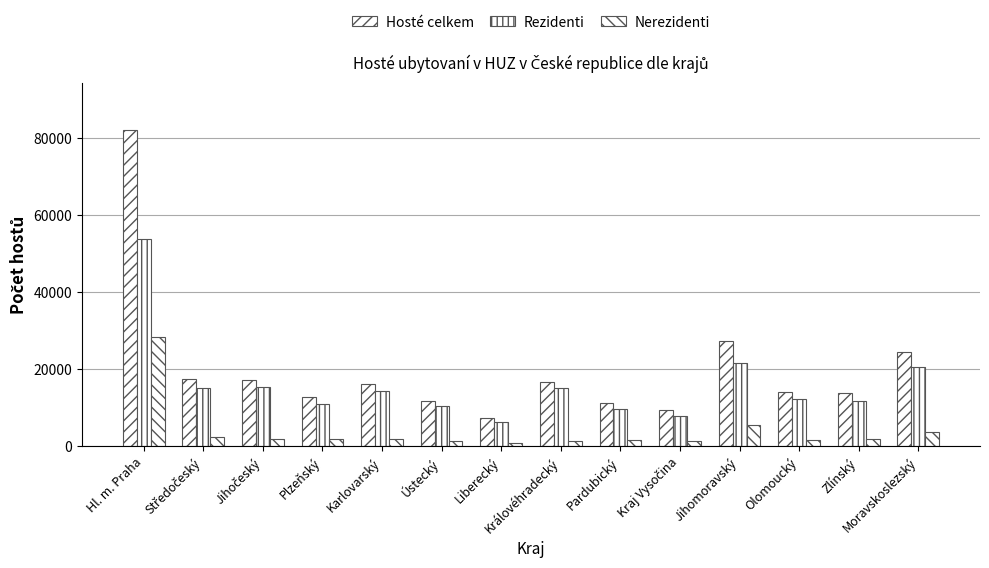

Reading left to right, transcribe all the data shown in this chart.

Hosté celkem: Hl. m. Praha=82109	Středočeský=17544	Jihočeský=17218	Plzeňský=12707	Karlovarský=16197	Ústecký=11815	Liberecký=7296	Královéhradecký=16584	Pardubický=11372	Kraj Vysočina=9371	Jihomoravský=27379	Olomoucký=14124	Zlínský=13806	Moravskoslezský=24372
Rezidenti: Hl. m. Praha=53738	Středočeský=15188	Jihočeský=15389	Plzeňský=10909	Karlovarský=14347	Ústecký=10408	Liberecký=6383	Královéhradecký=15186	Pardubický=9717	Kraj Vysočina=7891	Jihomoravský=21726	Olomoucký=12415	Zlínský=11790	Moravskoslezský=20716
Nerezidenti: Hl. m. Praha=28371	Středočeský=2356	Jihočeský=1829	Plzeňský=1798	Karlovarský=1850	Ústecký=1407	Liberecký=913	Královéhradecký=1398	Pardubický=1655	Kraj Vysočina=1480	Jihomoravský=5653	Olomoucký=1709	Zlínský=2016	Moravskoslezský=3656